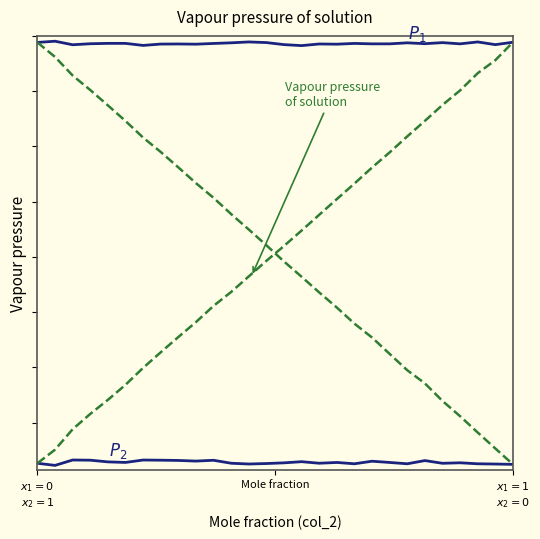

Is it true that Vapour pressure
of solution equals 51960.0 at 9?

False